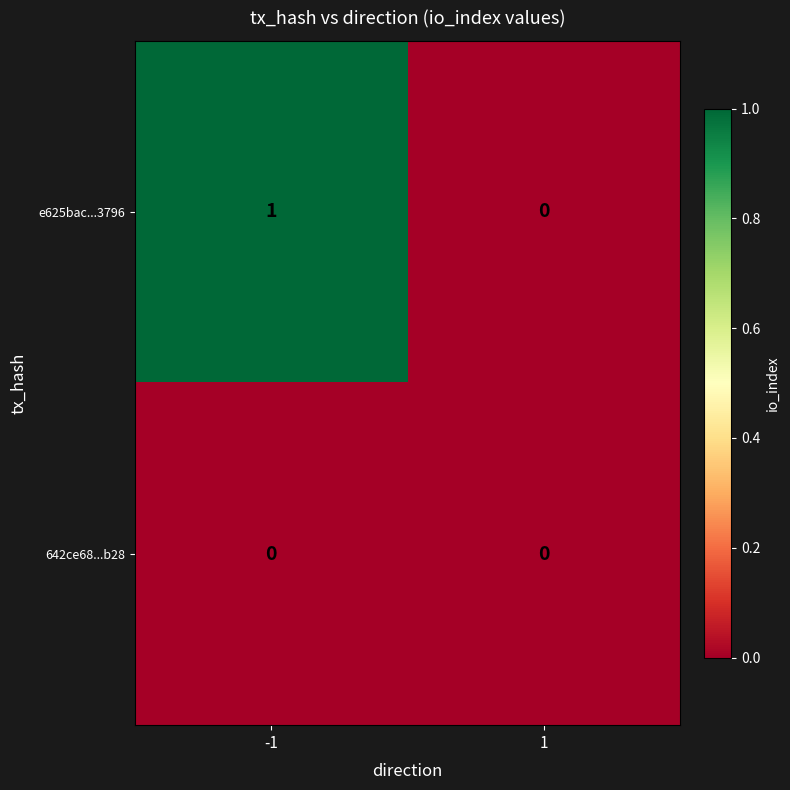

List the series in order of their peak value, highest first.

e625bac...3796, 642ce68...b28